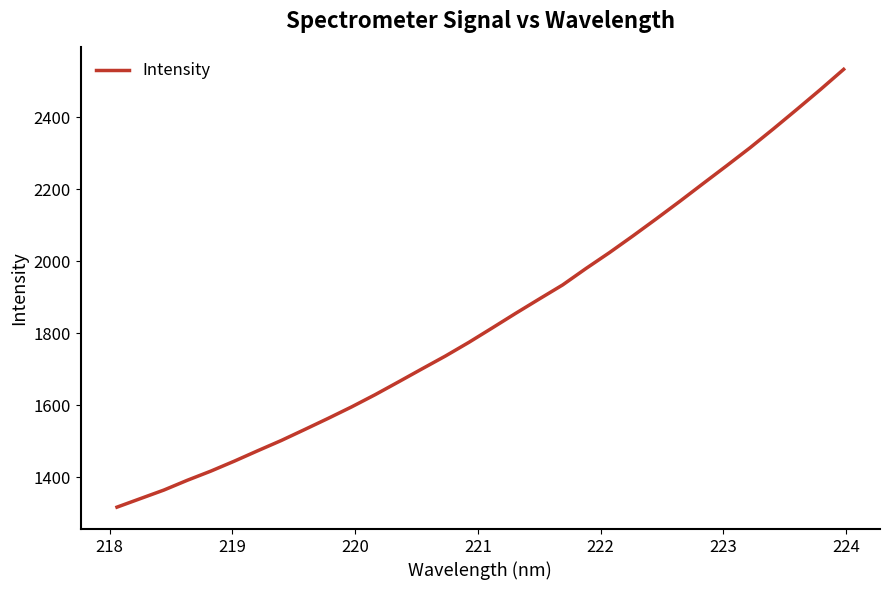

Reading left to right, extract all data points from this chart.

1317.2	1341.0	1364.7	1391.9	1417.3	1444.9	1473.8	1502.2	1532.7	1563.7	1595.5	1629.3	1664.9	1701.0	1736.7	1774.6	1814.7	1855.3	1894.9	1934.0	1979.8	2023.8	2070.1	2117.6	2166.0	2215.6	2264.8	2314.8	2367.4	2421.3	2476.0	2532.5